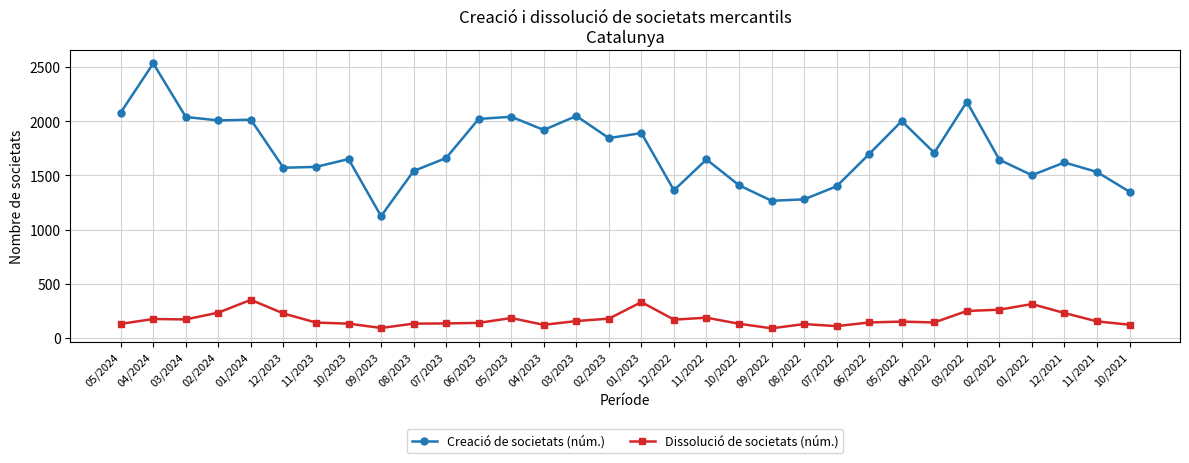

How many data points in Creació de societats (núm.) are less than 1661?

16